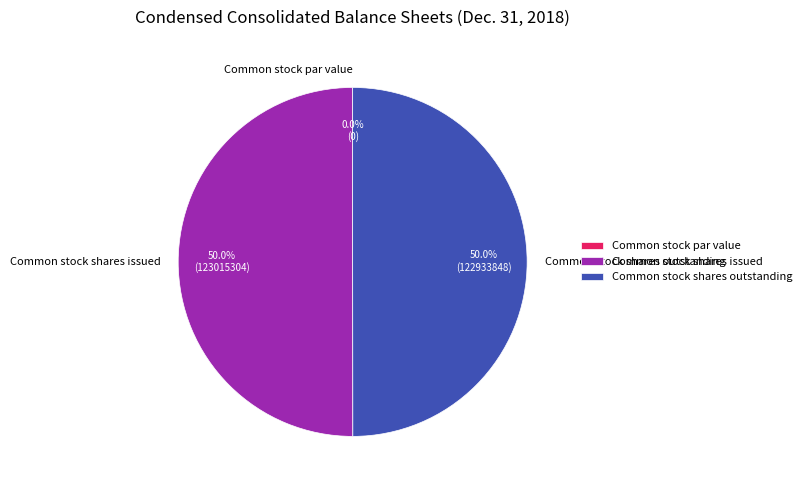

True or false: Common stock shares outstanding accounts for 43% of the total.

False